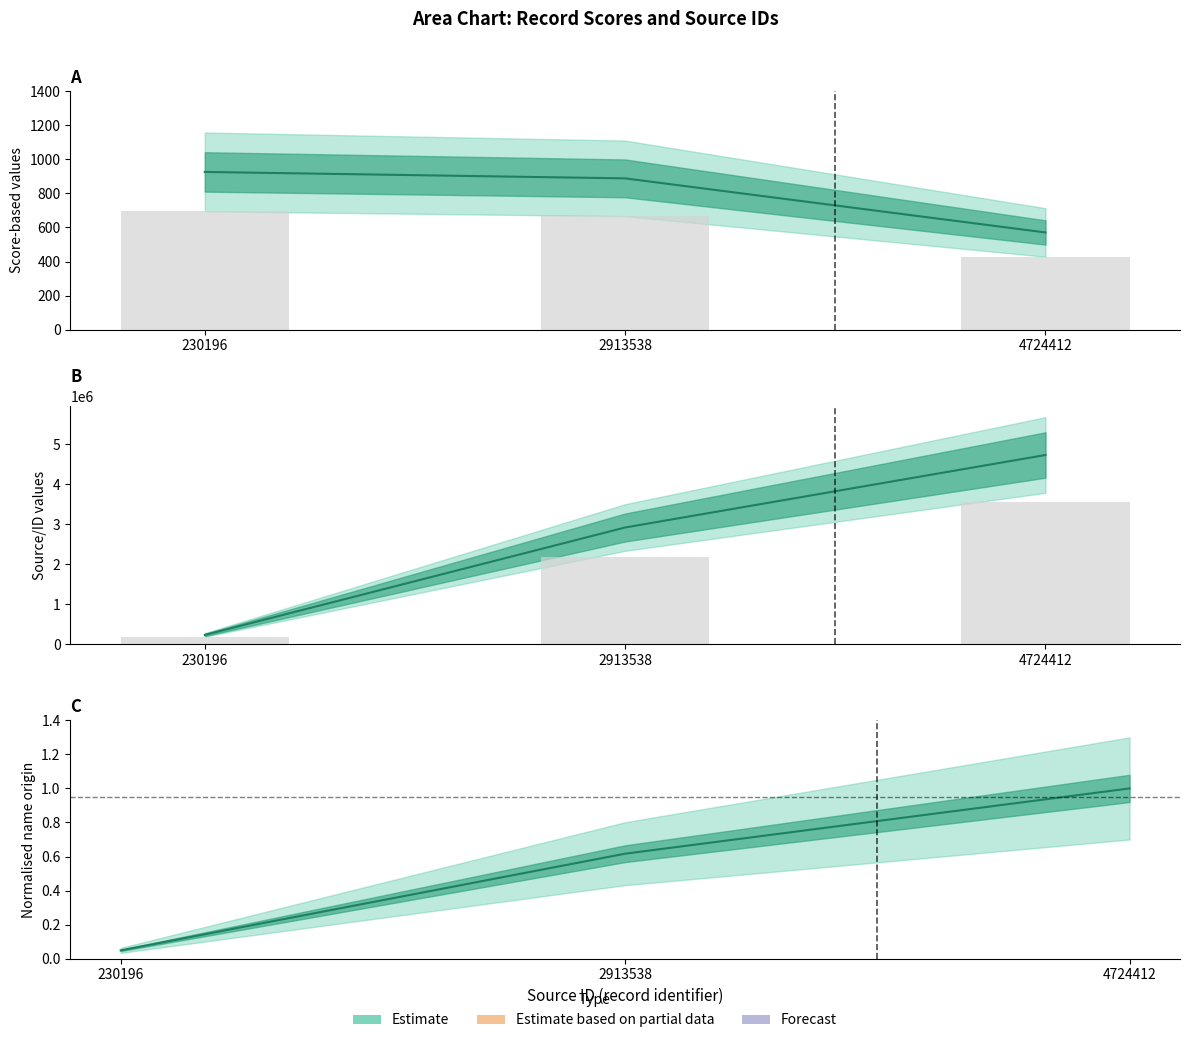

Which has a higher value, 230196 or 2913538?

230196